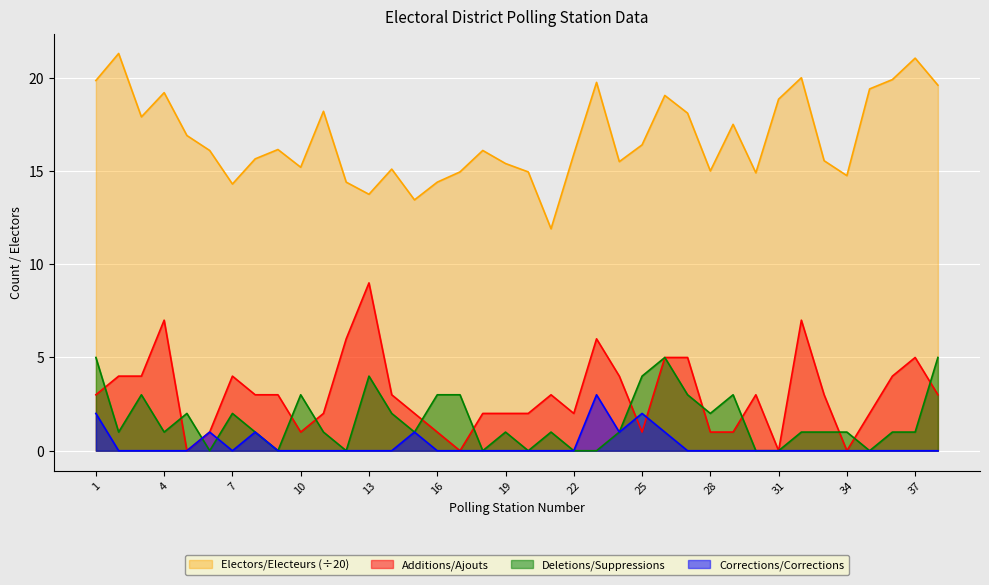

What is the value of the Electors/Electeurs point at the 10th from the left?

15.2